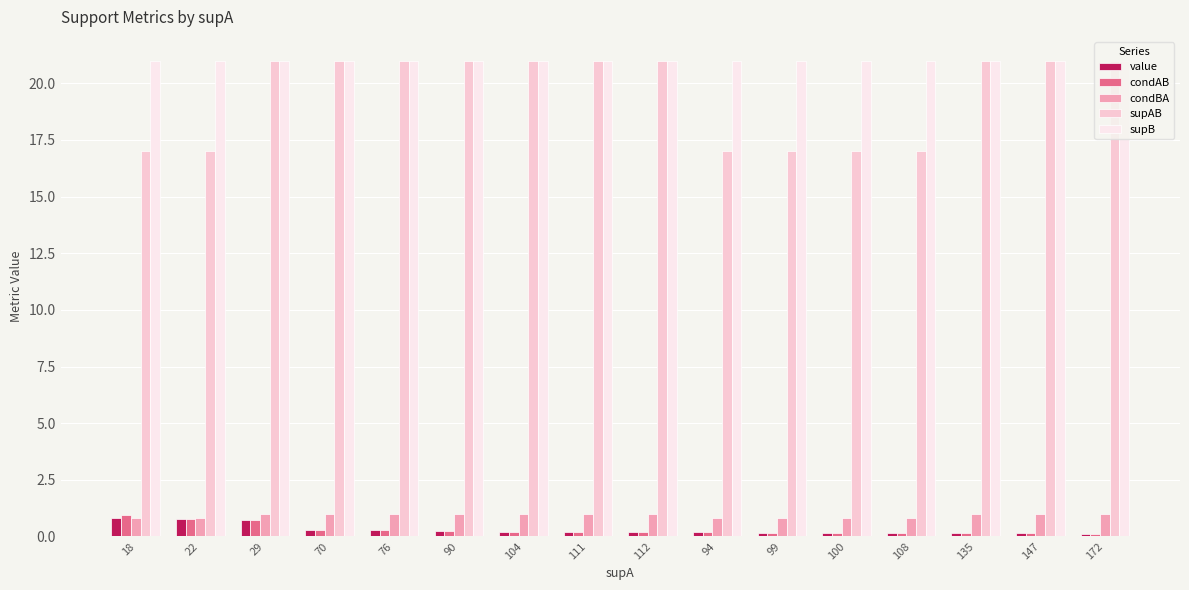

What is the spread (max minus min) of values at 99?

20.8